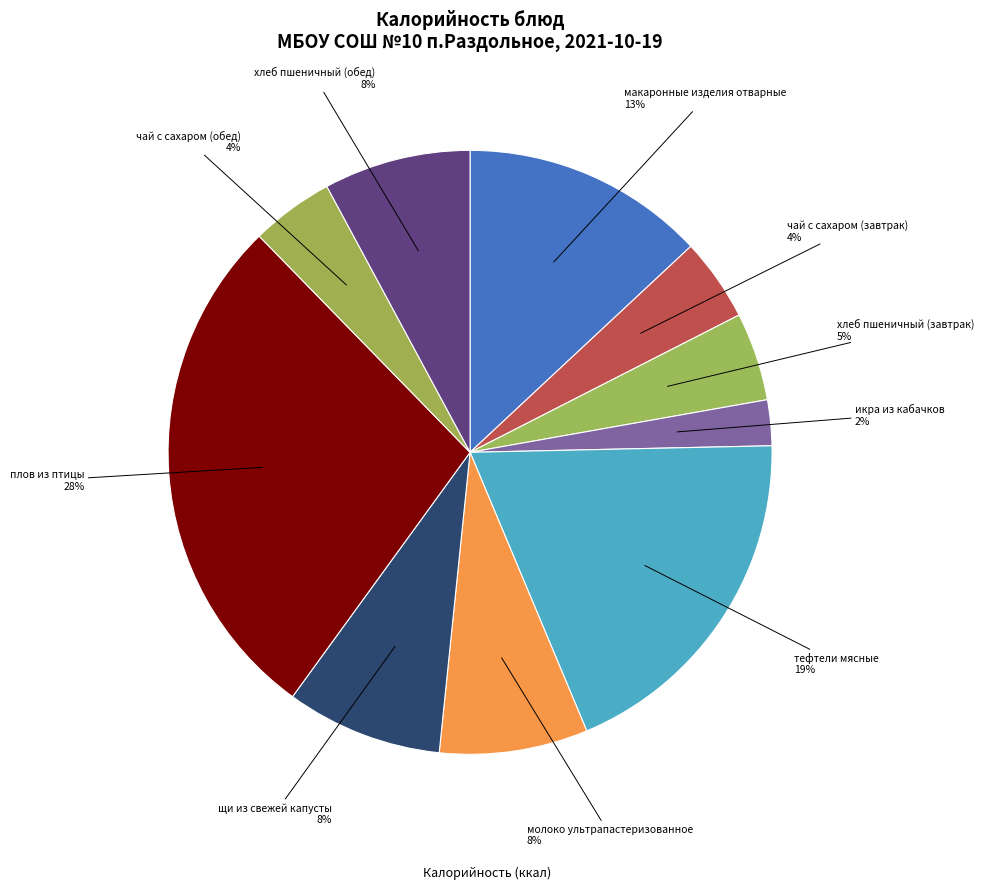

Count the number of slices in the pie.

10